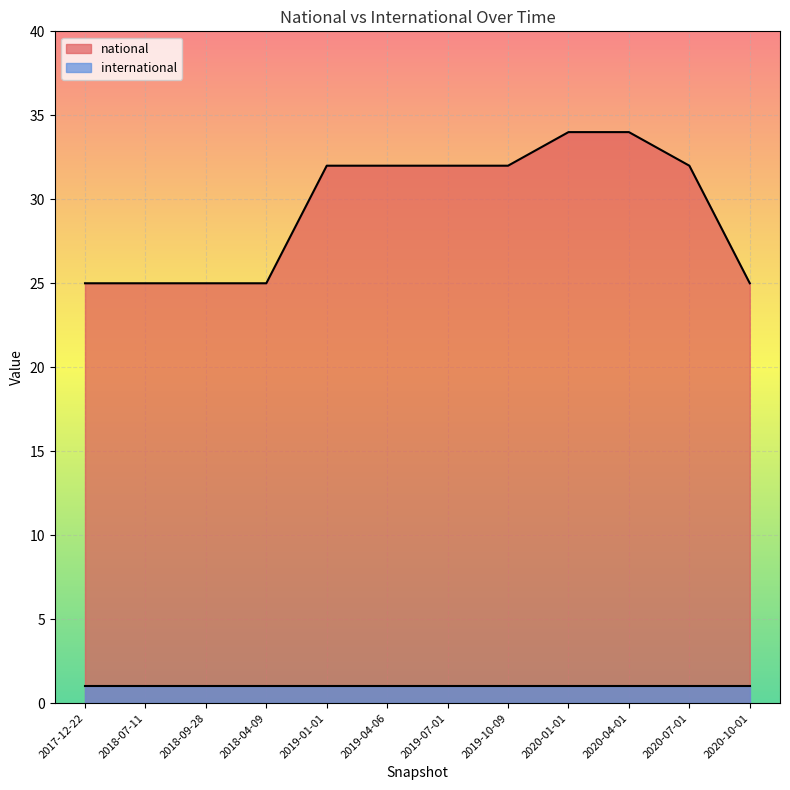

How many data points does each series have?

12